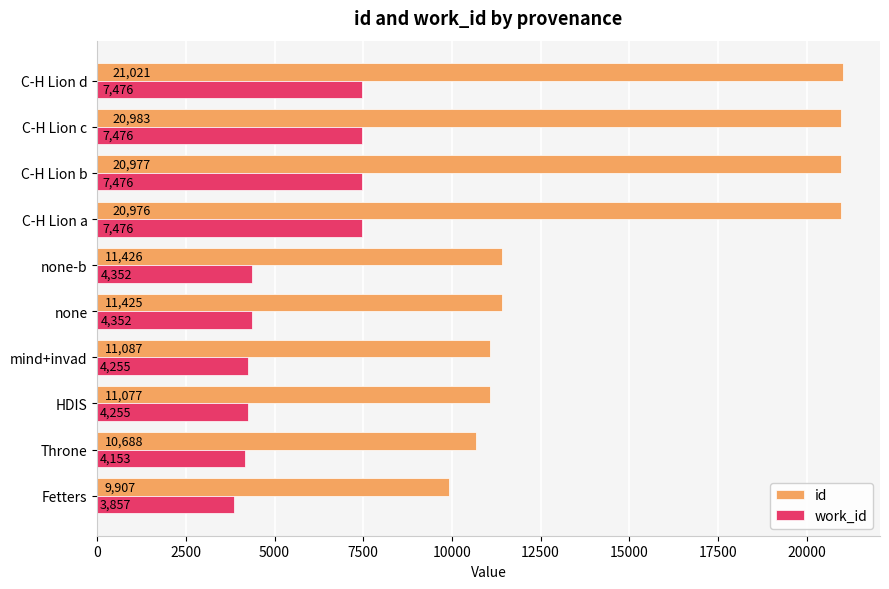

Which series has the largest total across all categories?

id